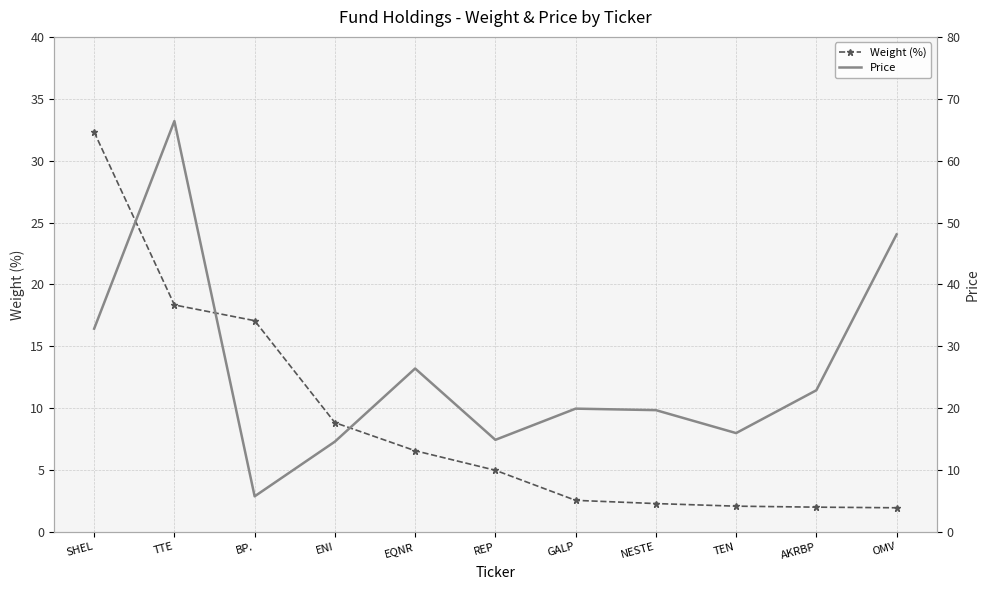

True or false: Price and Weight (%) cross at least once.

True